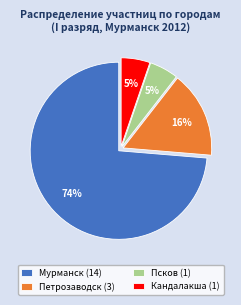

The Псков (1) slice represents 5% of the pie. True or false?

True